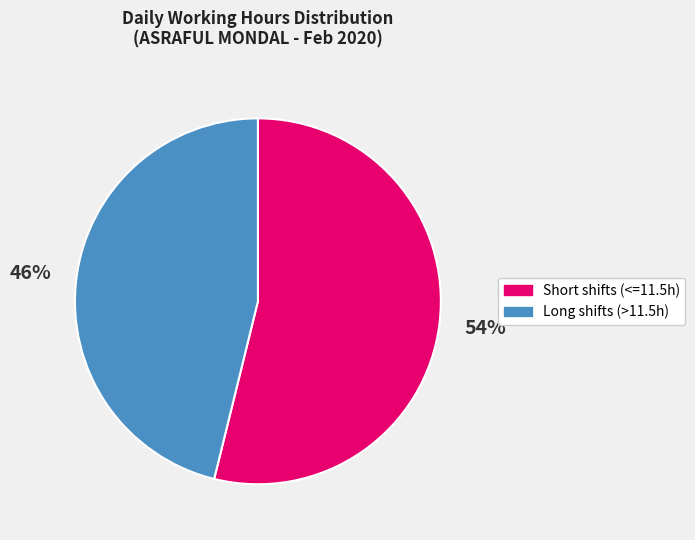

Is there a majority slice in this chart?

Yes